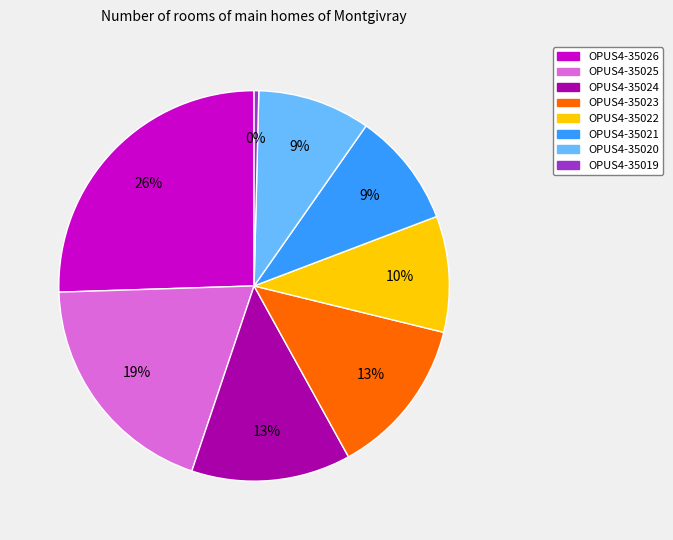

Between OPUS4-35022 and OPUS4-35026, which is larger?

OPUS4-35026